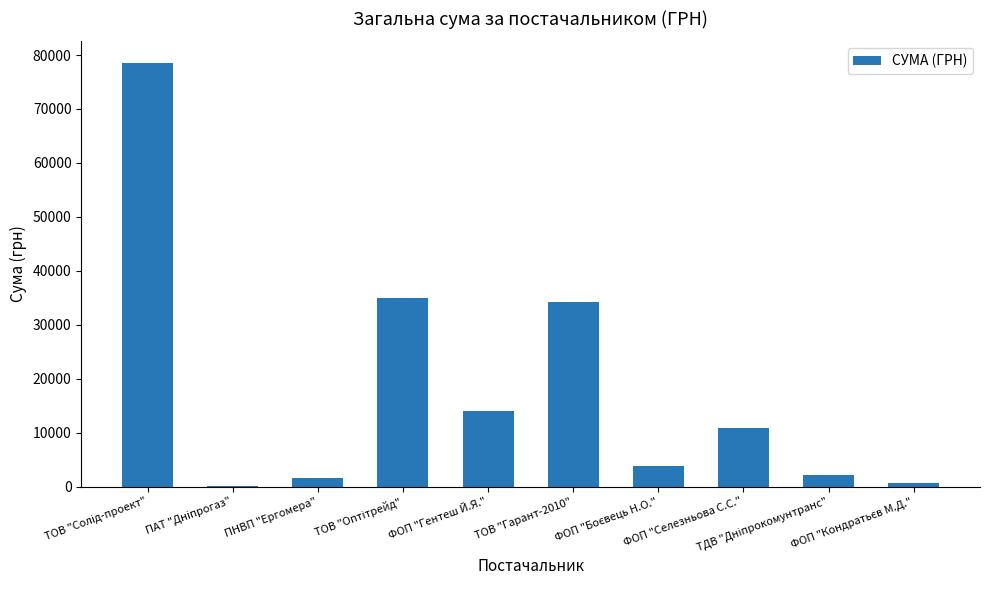

What value does the data have at ФОП "Гентеш Й.Я."?

14053.0